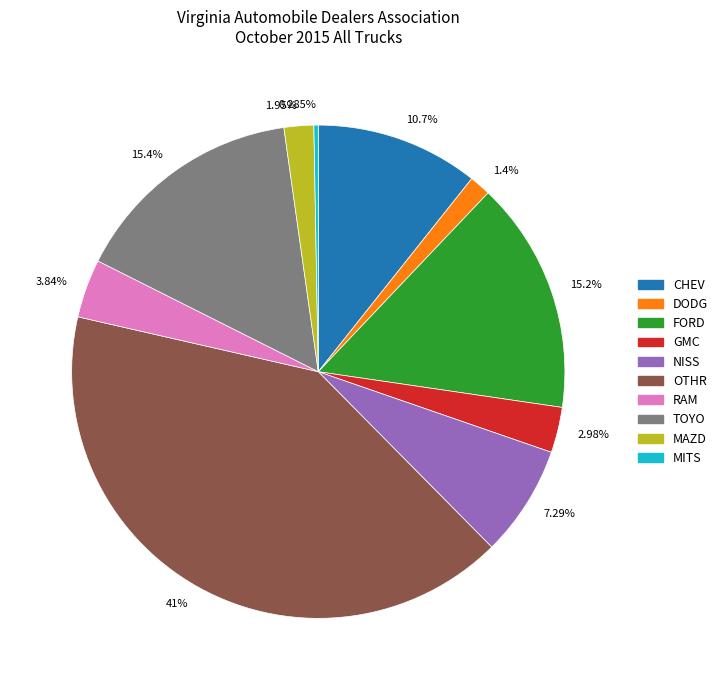

Is the sum of 0.285% and 15.2% greater than half?

No